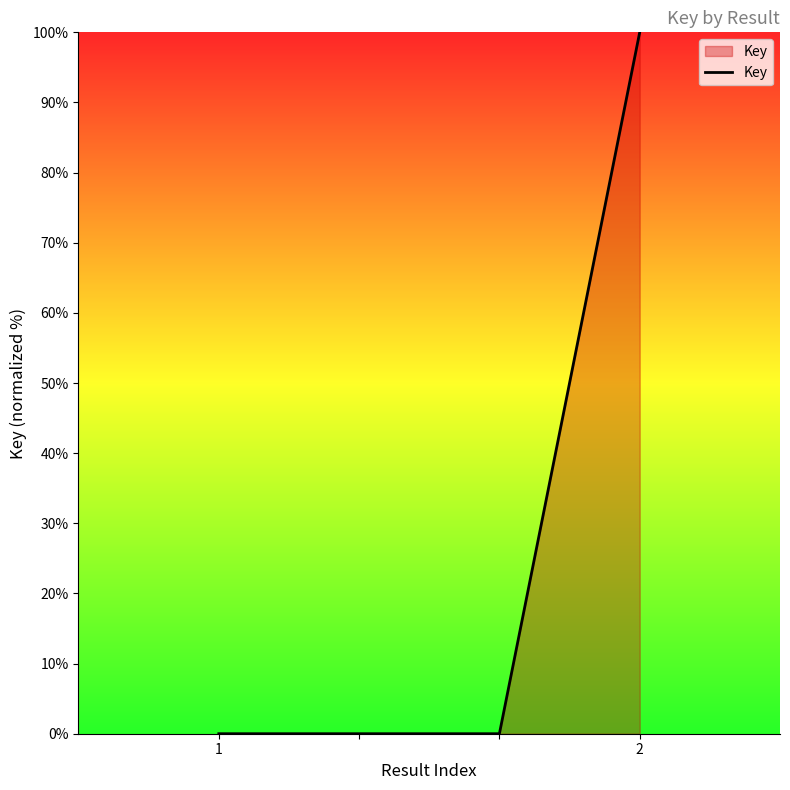

What is the sum of all values?

100